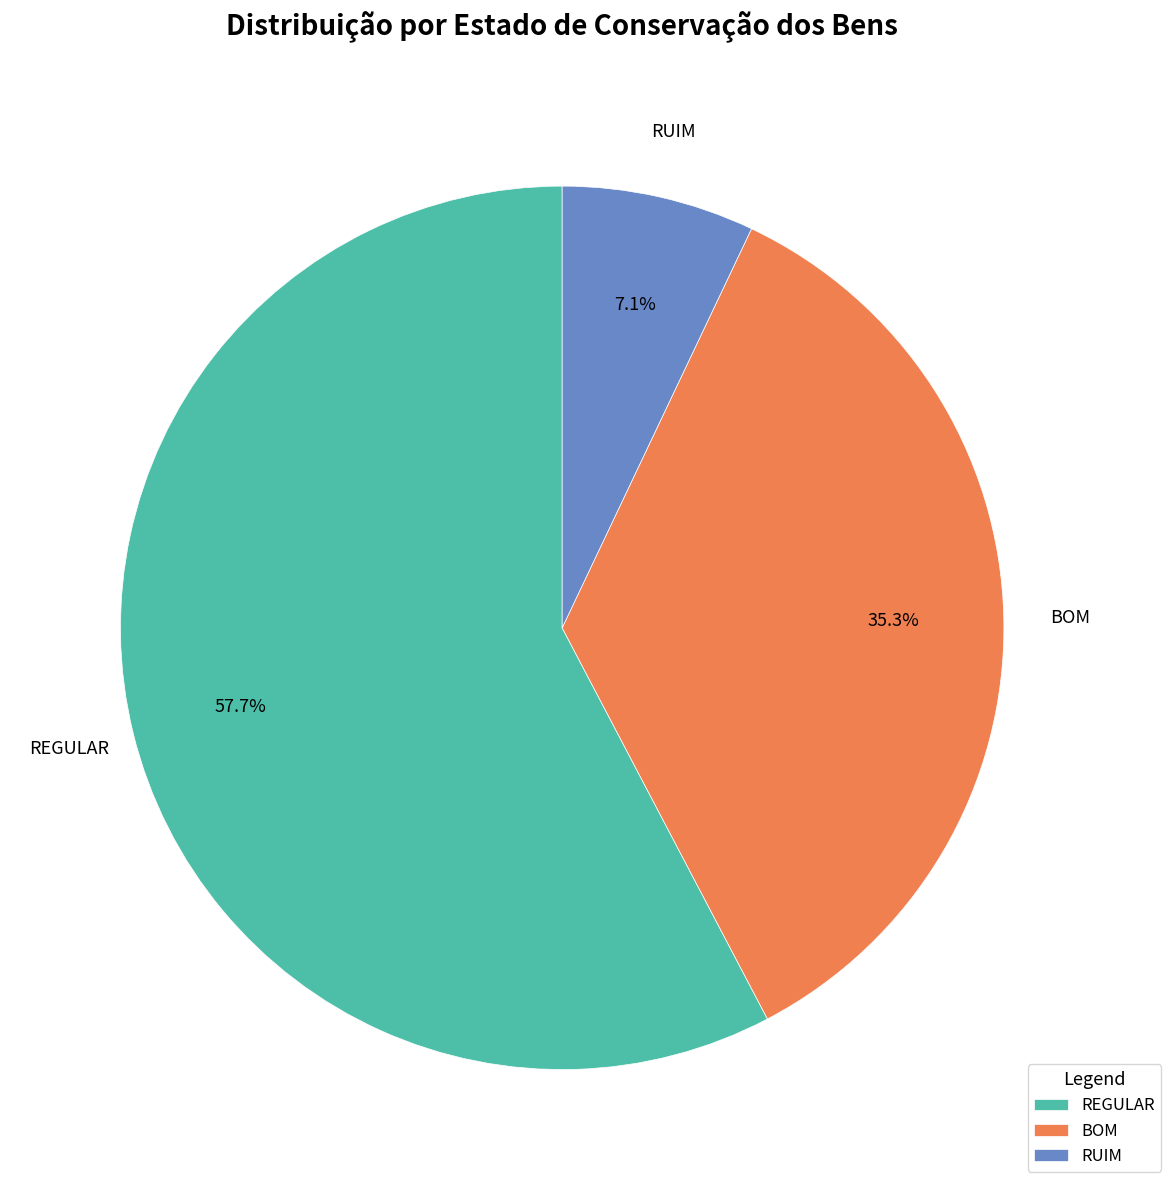

How much of the chart is everything except BOM?

64.7%